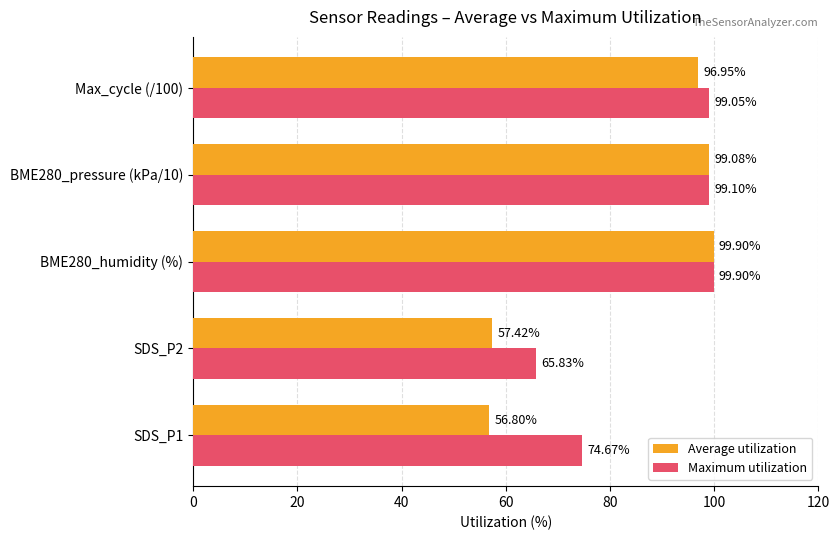

List the labels in order of Maximum utilization value, largest first.

BME280_humidity (%), BME280_pressure (kPa/10), Max_cycle (/100), SDS_P1, SDS_P2